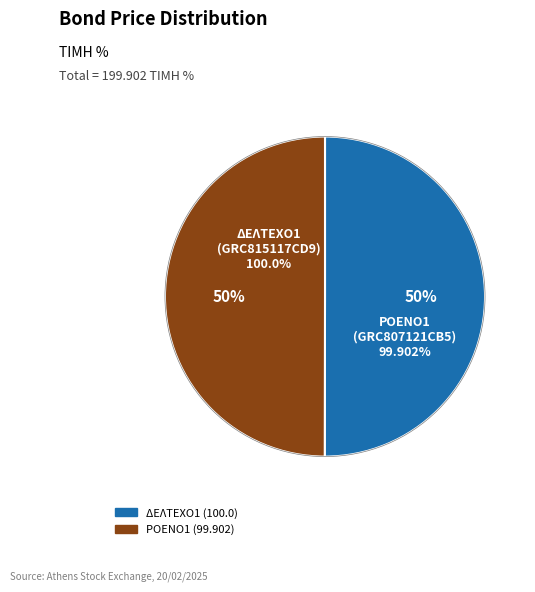

Does any single category account for the majority?

Yes